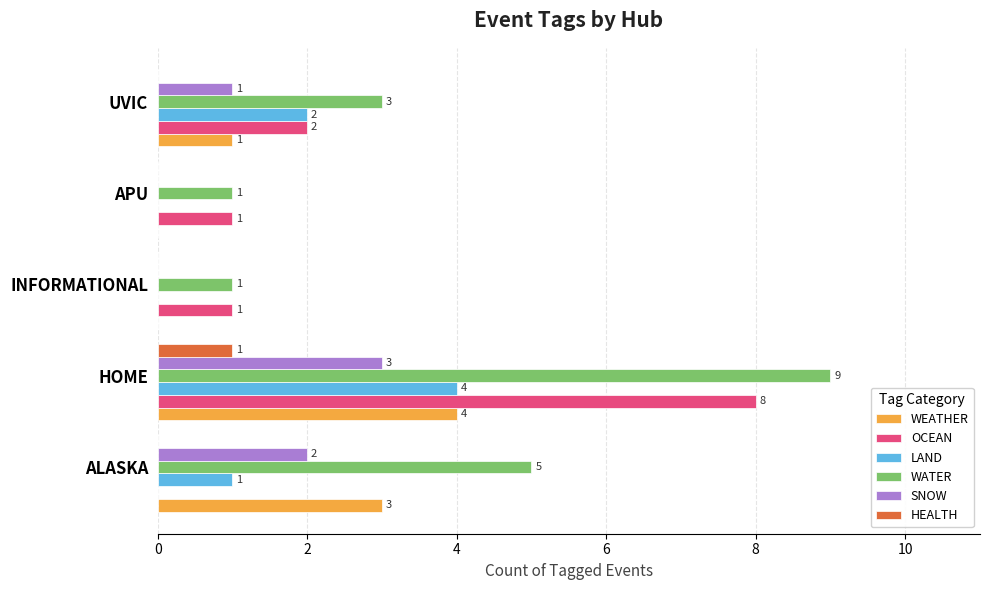

Which series has the largest total across all categories?

WATER